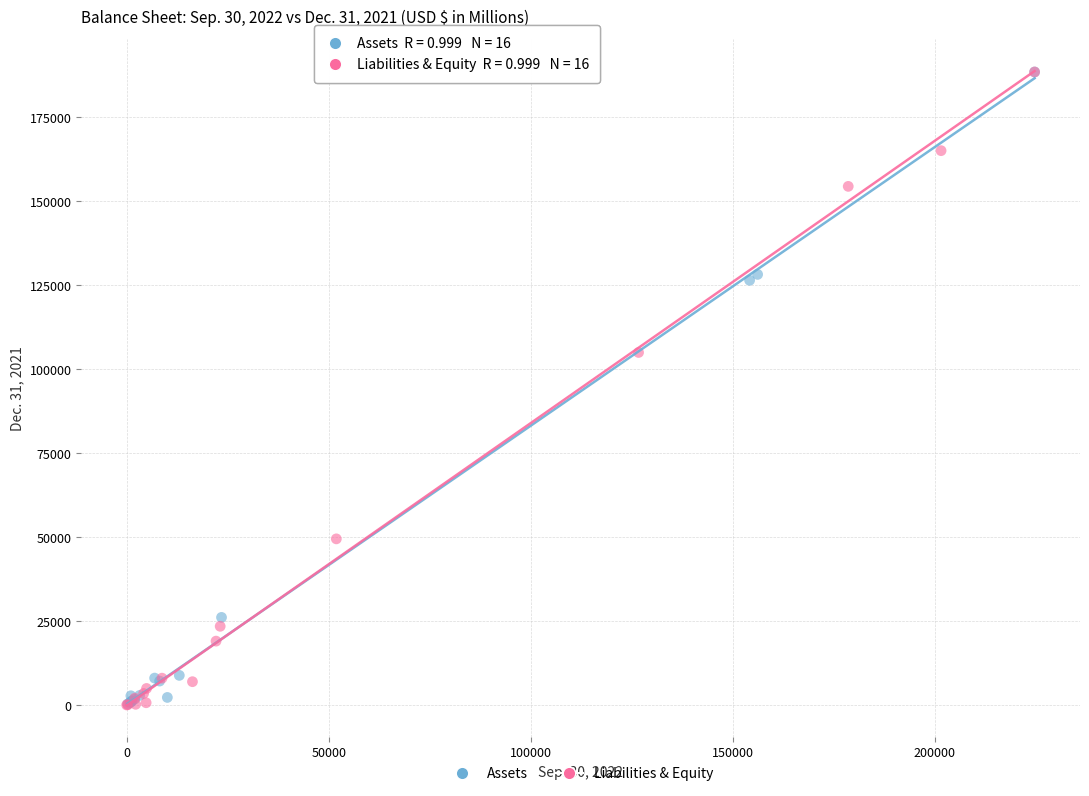

Which series has the widest spread of Y values?

Liabilities & Equity